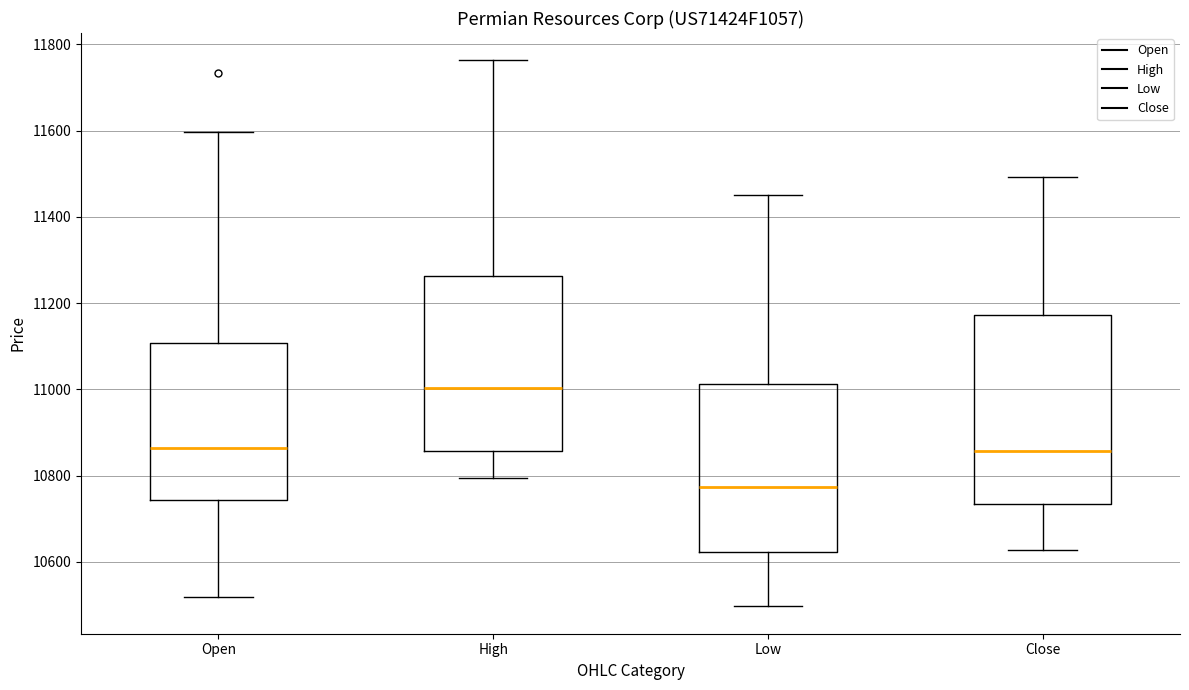

Where does the upper whisker of the box for Low end on the y-axis? The values are not printed on the chart, so give them approximately, as read against the axis.

11460